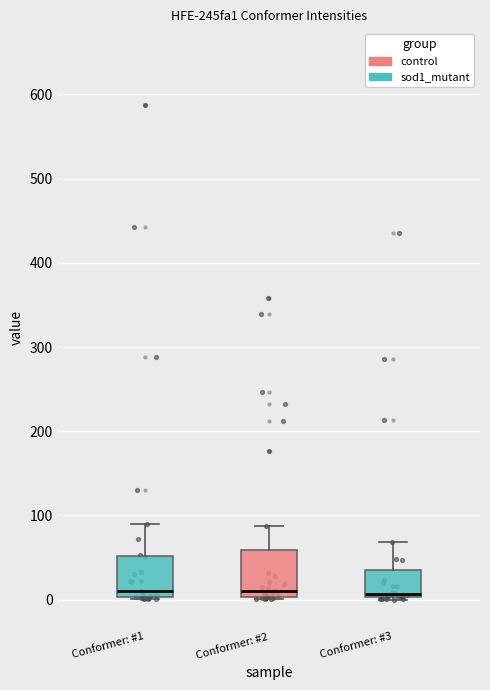

Reading left to right, transcribe this box plot: for each box, give where its median line is, the range the box spans, and where its two whiskers end, as read against the y-axis. The values are not printed on the chart, so give them approximately, as read against the axis.

Conformer: #1: median 10, box 0 to 50, whiskers 0 to 90
Conformer: #2: median 10, box 0 to 60, whiskers 0 to 90
Conformer: #3: median 10, box 0 to 40, whiskers 0 to 70